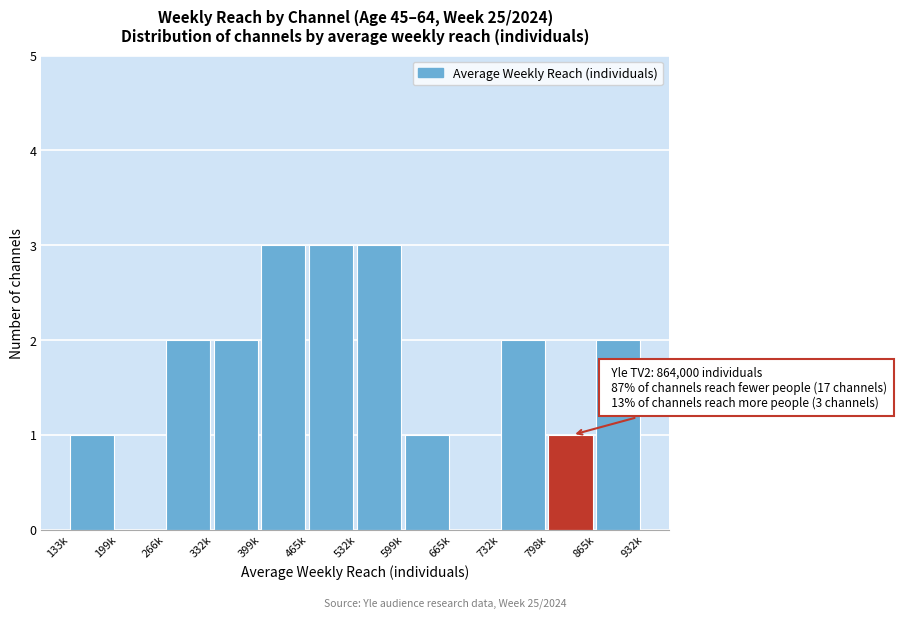

Reading right to left, what are all the values shown in this chart?

865k=2	798k=1	732k=2	665k=0	599k=1	532k=3	465k=3	399k=3	332k=2	266k=2	199k=0	133k=1